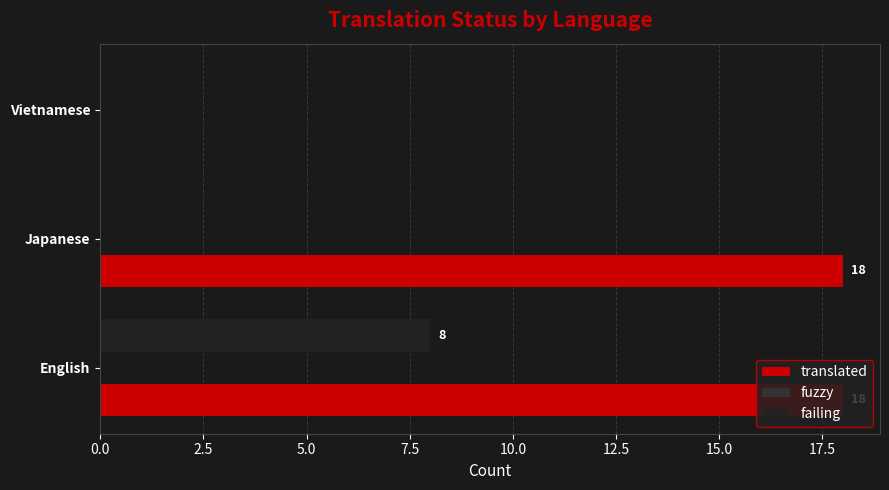

Which series has the largest total across all categories?

translated